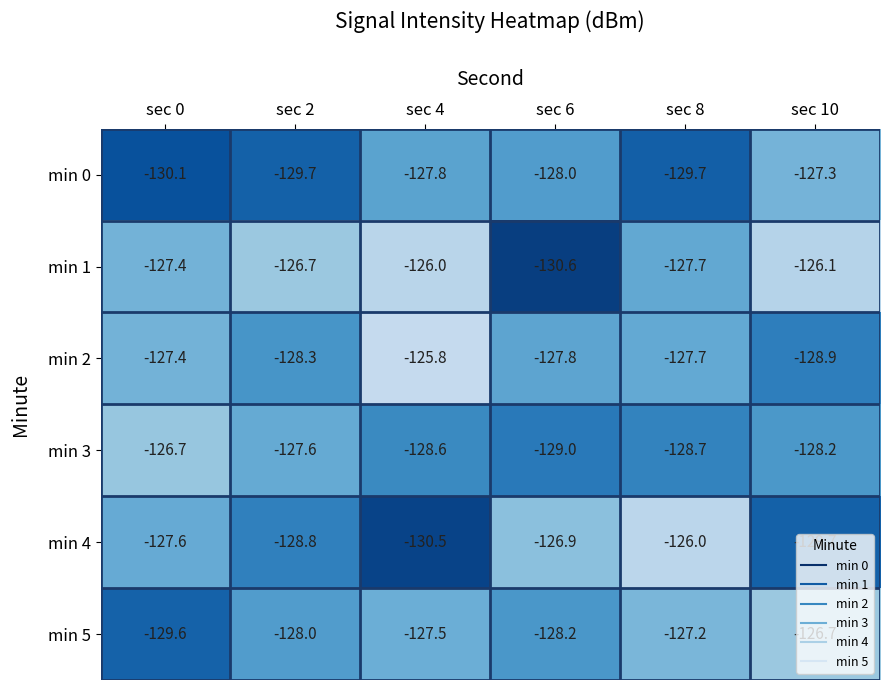

Which series has the largest total across all categories?

min 1